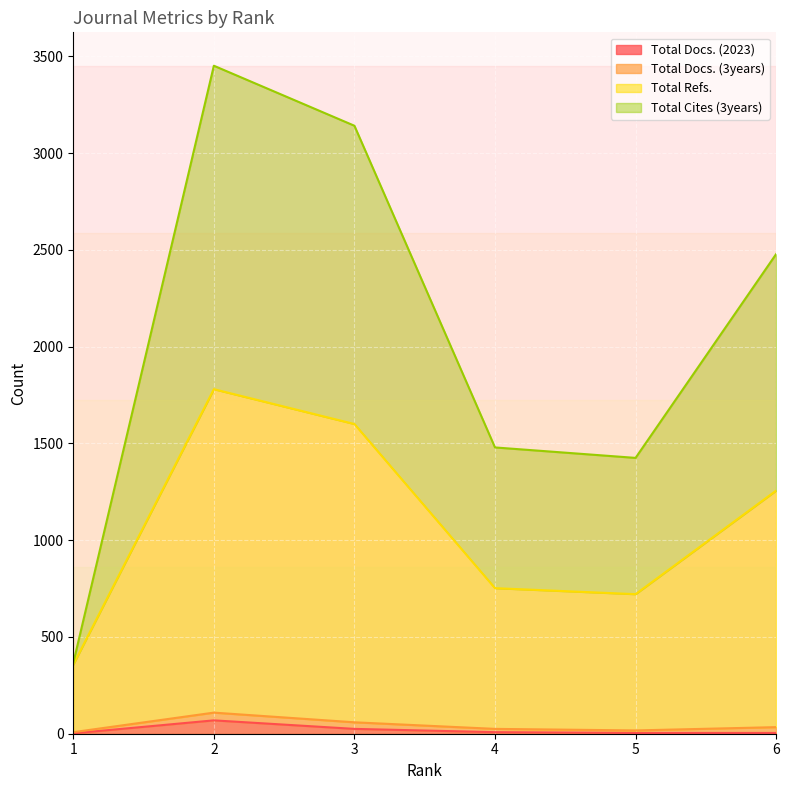

True or false: Total Docs. (3years) and Total Docs. (2023) cross at least once.

False